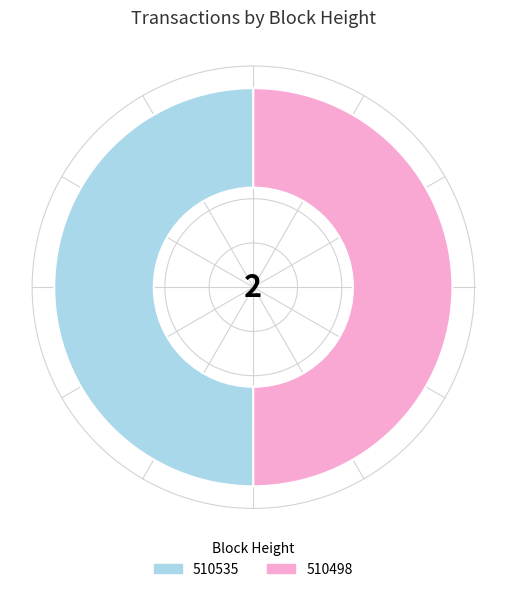

The 510535 slice represents 50% of the pie. True or false?

True